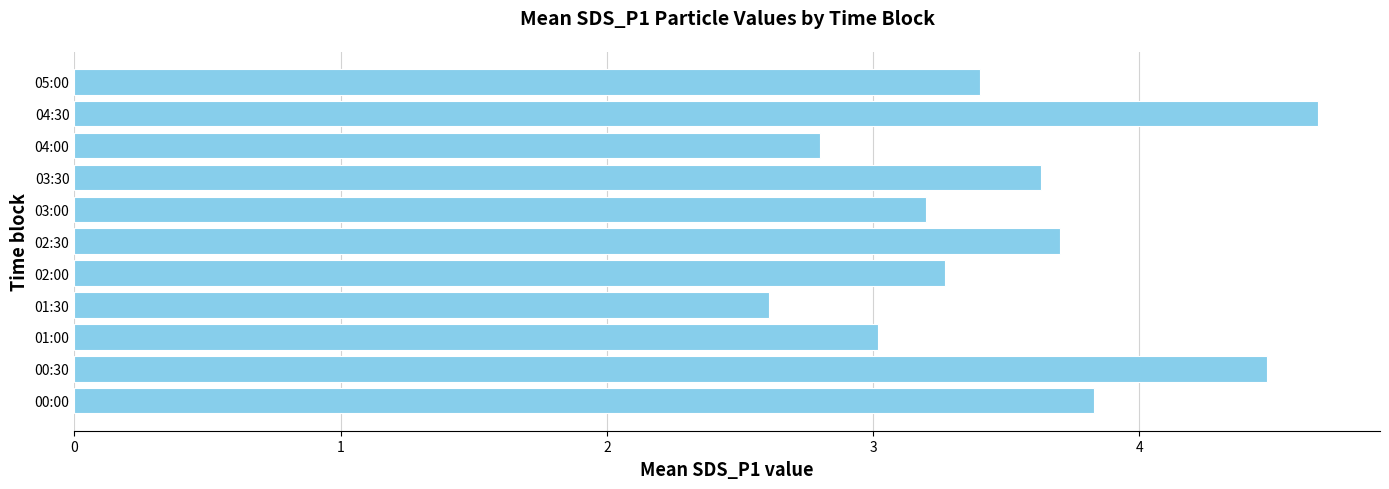

Between 03:30 and 00:00, which is larger?

00:00